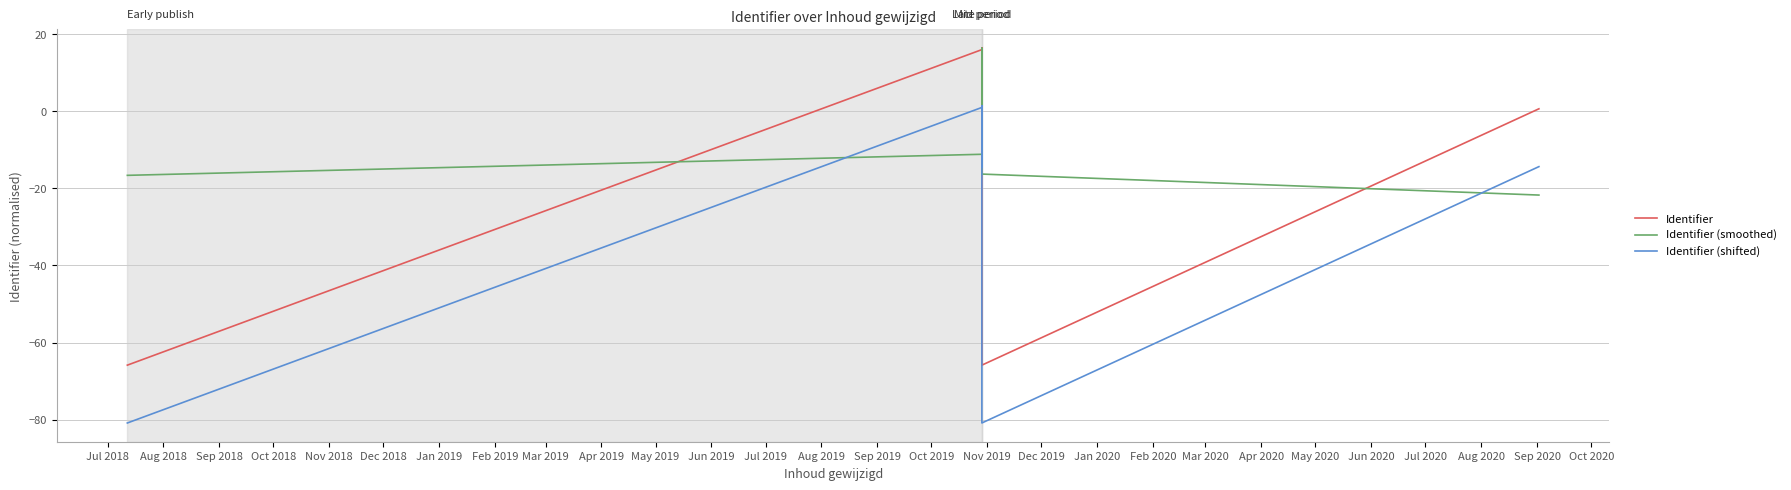

Which series has the widest spread of values?

Identifier